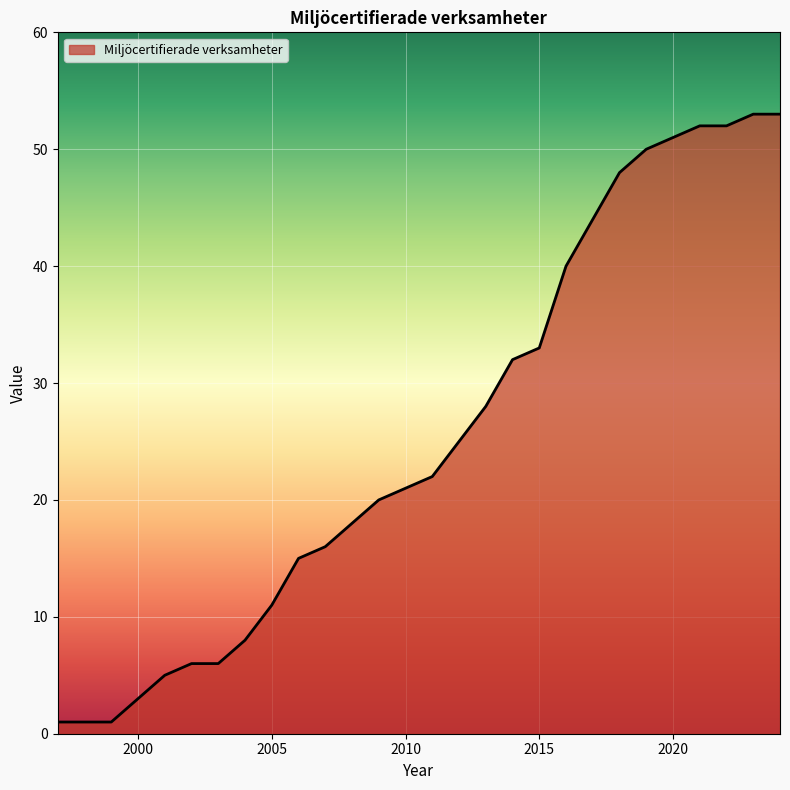

Does the chart have visible grid lines?

Yes